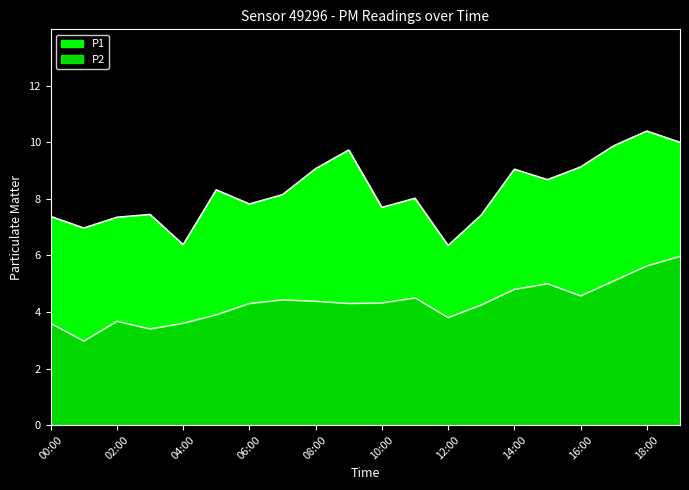

Rank the categories by P2 value from lowest to highest.

01:00, 03:00, 00:00, 04:00, 02:00, 12:00, 05:00, 13:00, 06:00, 09:00, 10:00, 08:00, 07:00, 11:00, 16:00, 14:00, 15:00, 17:00, 18:00, 19:00